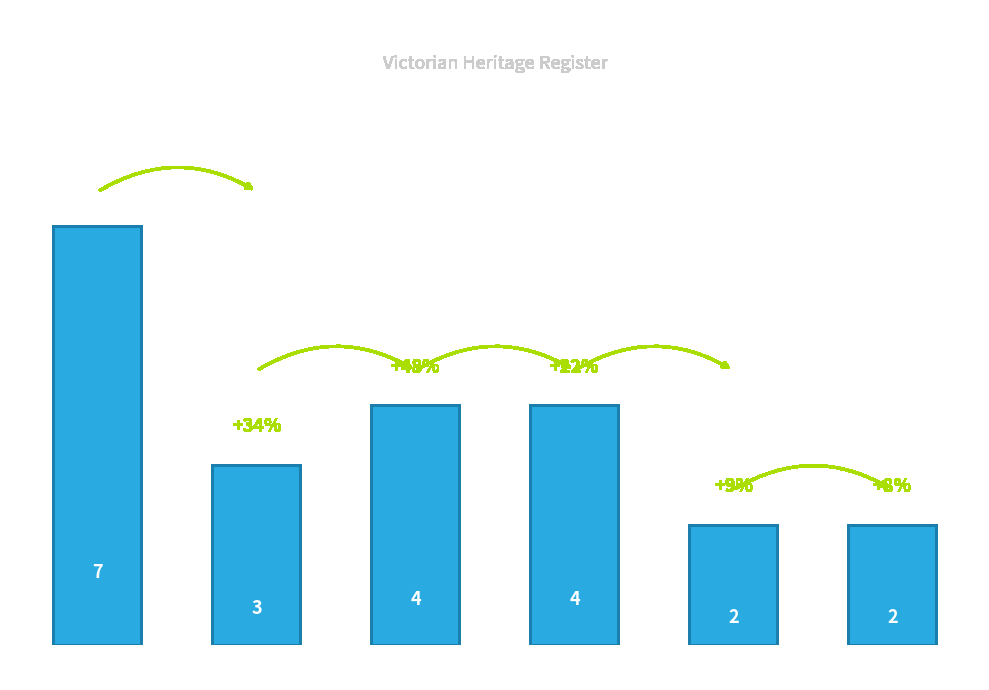

What is the difference between the second highest and minimum values?

2